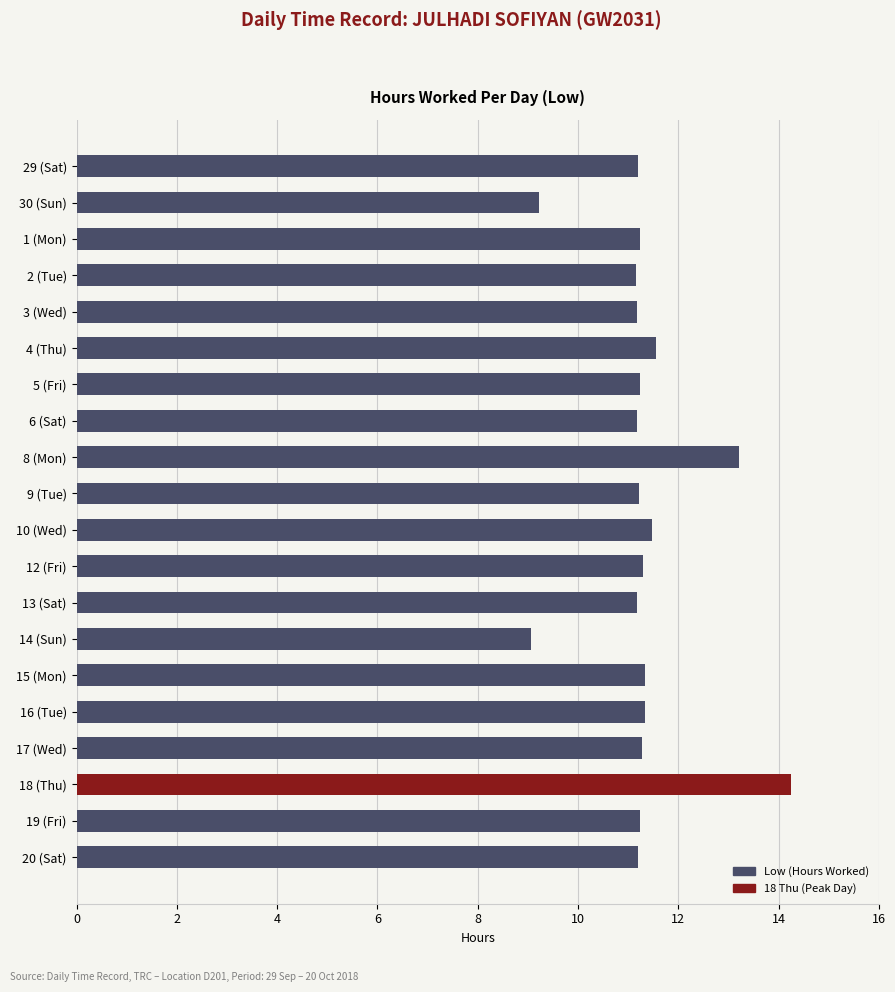

Which has a higher value, 6 (Sat) or 18 (Thu)?

18 (Thu)